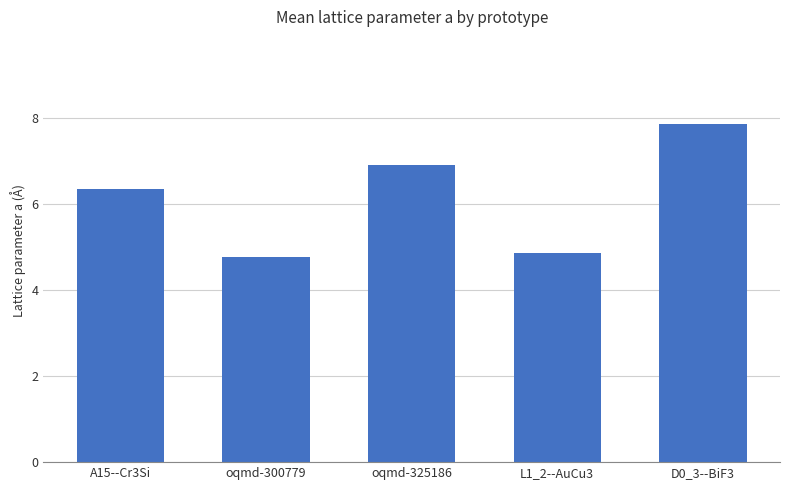

What is the change in value from oqmd-300779 to oqmd-325186?

+2.1